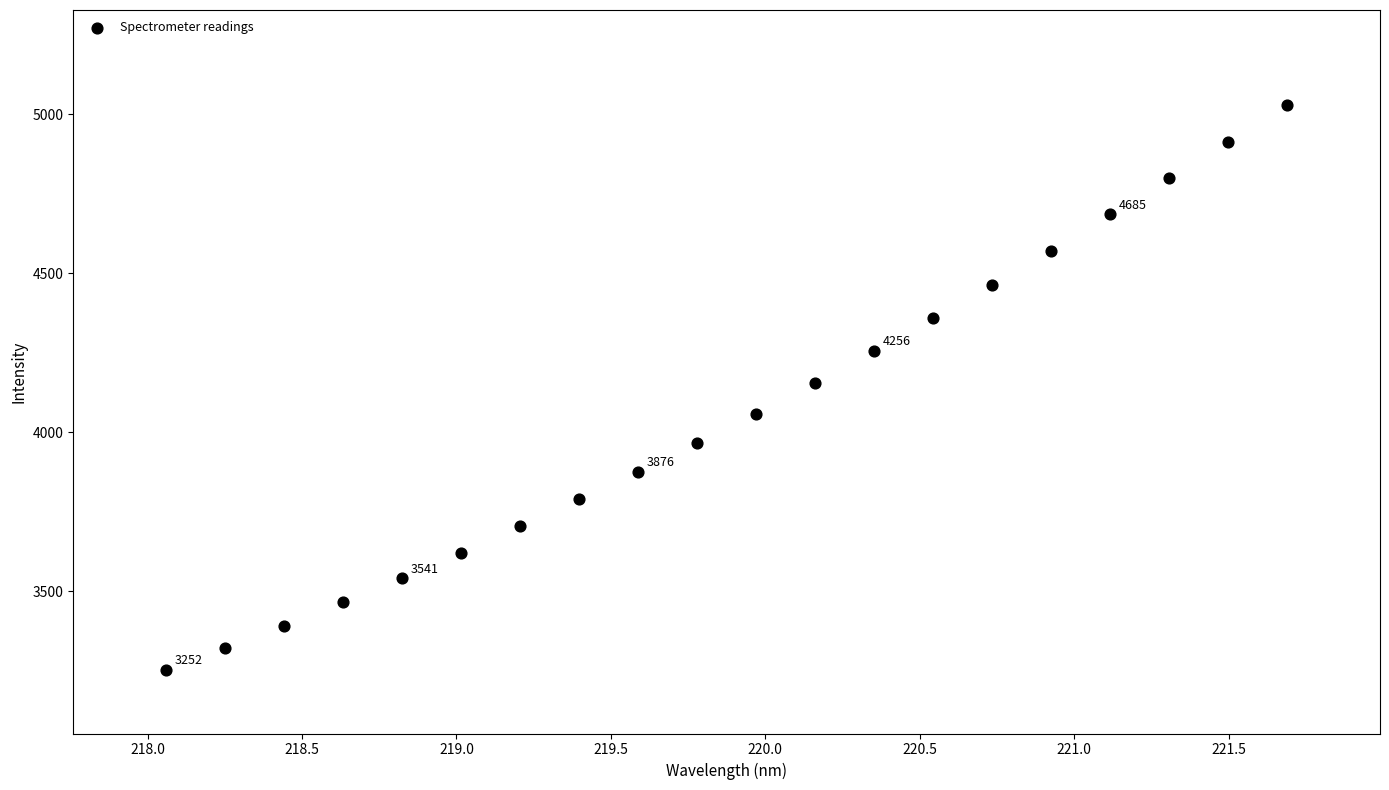

What is the range of X values (max minus min)?

3.6